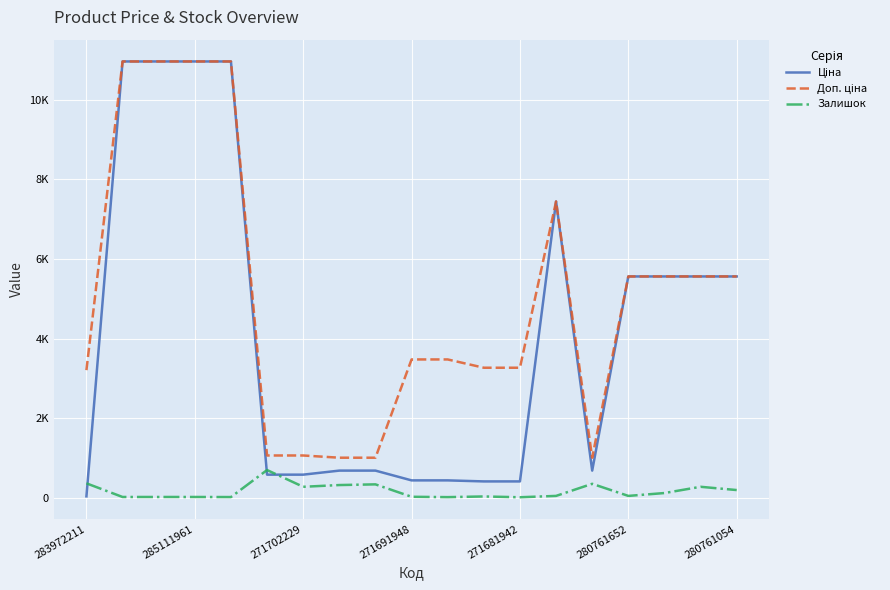

Which series has the largest total across all categories?

Доп. ціна